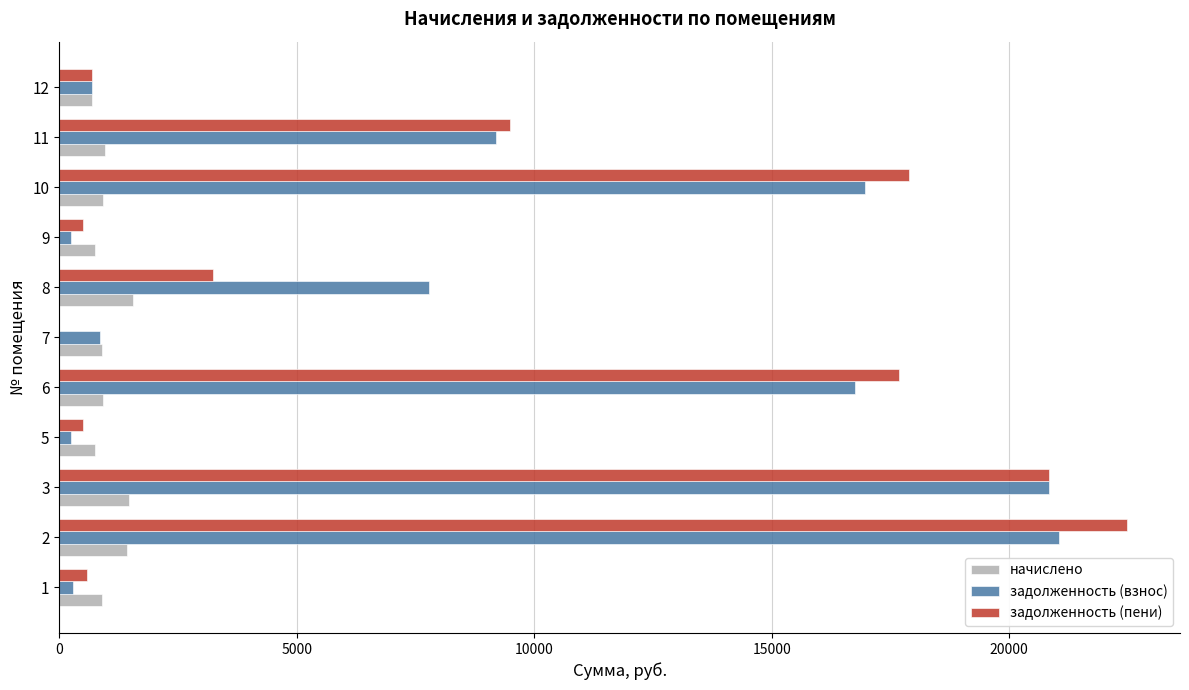

Between 8 and 11, which series saw the biggest shift?

задолженность (пени)